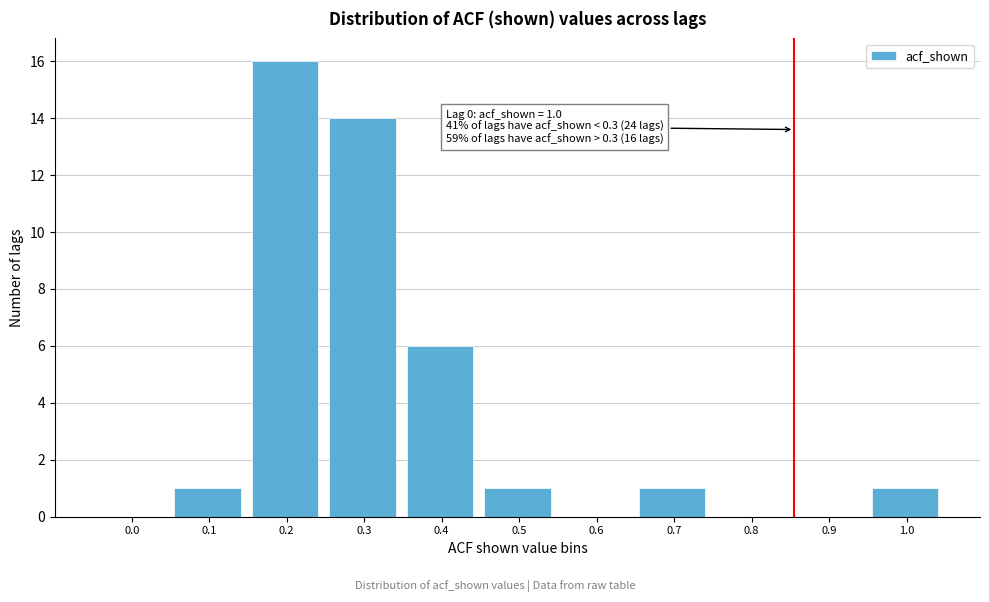

Reading right to left, what are all the values shown in this chart?

1.0=1	0.9=0	0.8=0	0.7=1	0.6=0	0.5=1	0.4=6	0.3=14	0.2=16	0.1=1	0.0=0